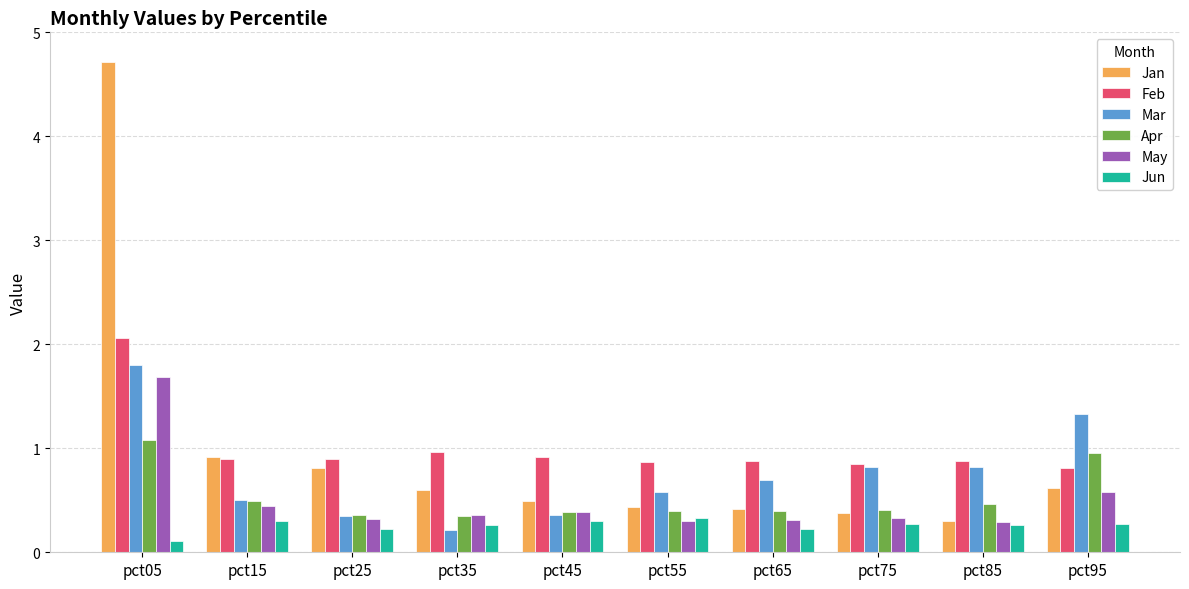

Which series has the largest range (max minus min)?

Jan